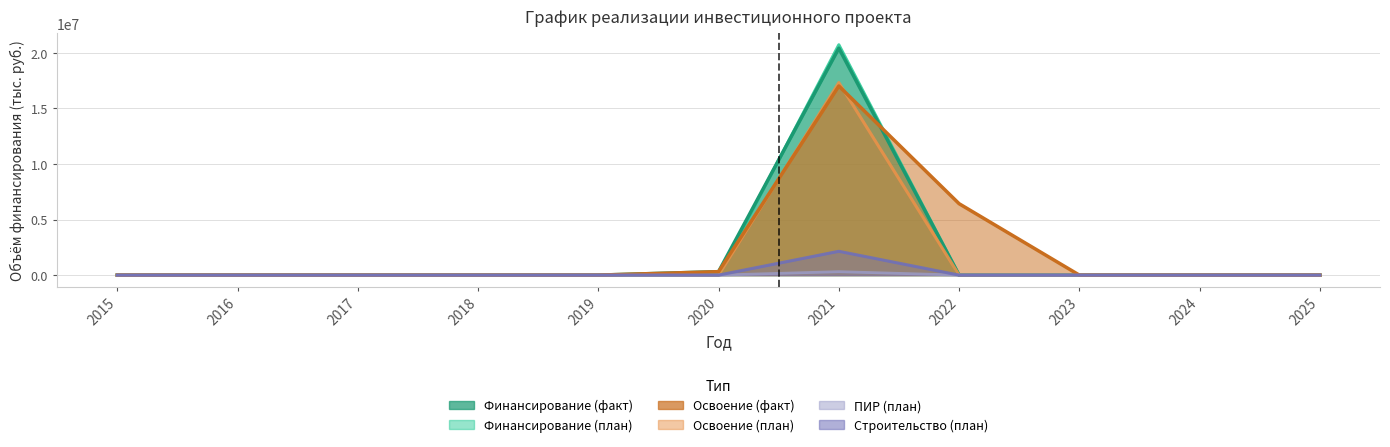

True or false: Финансирование (факт) has a value of 0 at 2015.

True